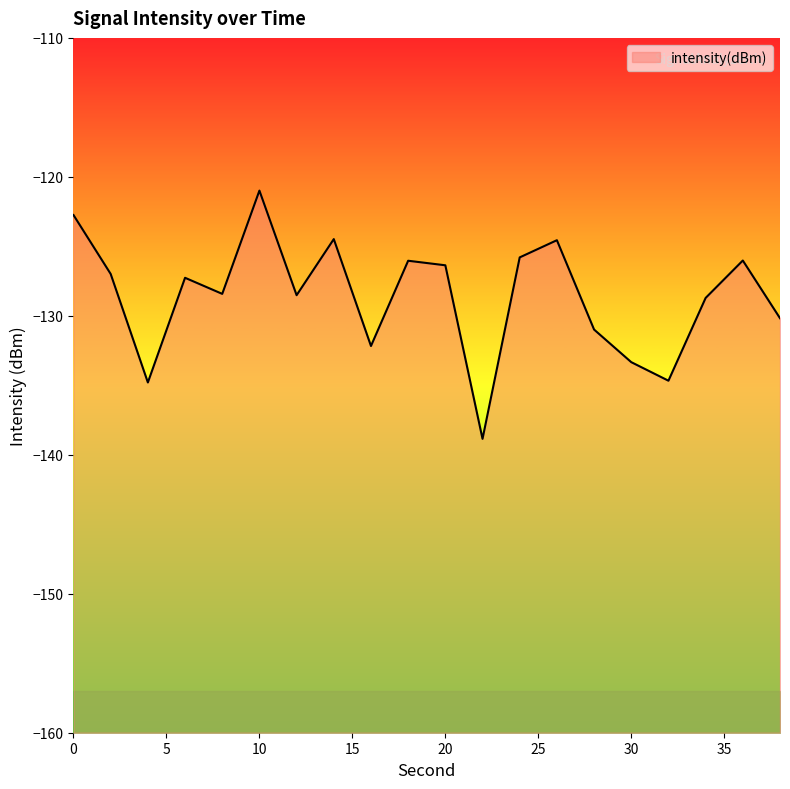

Which label corresponds to the largest value in the chart?

10